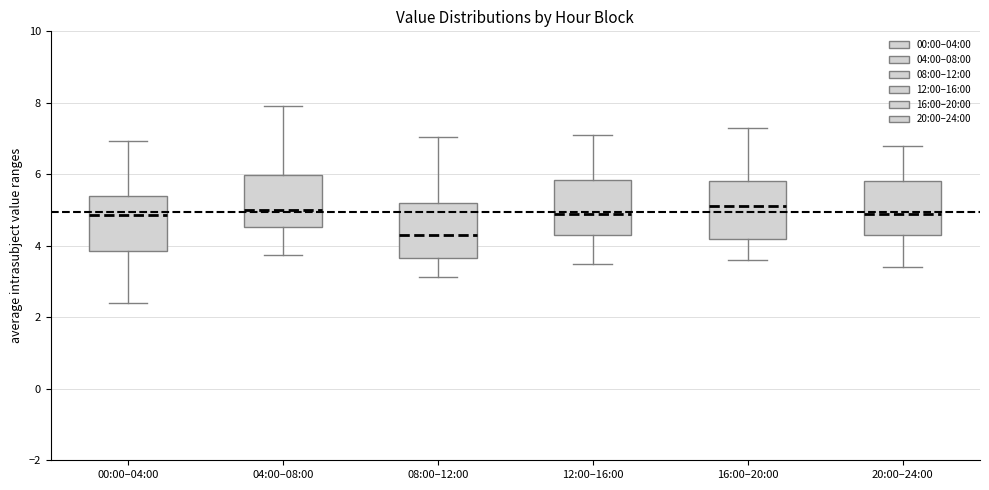

Where is the lower edge of the box for 12:00–16:00 on the y-axis? The values are not printed on the chart, so give them approximately, as read against the axis.

4.4